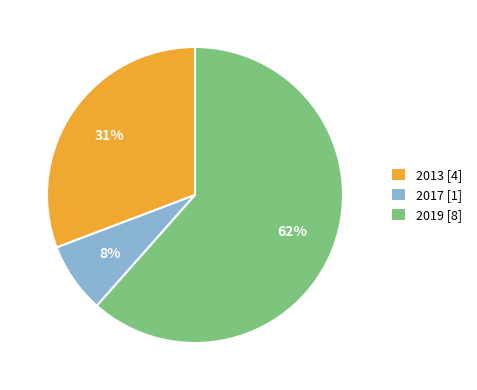

To the nearest percent, what is the difference between the 2019 and 2013 slice percentages?

31%